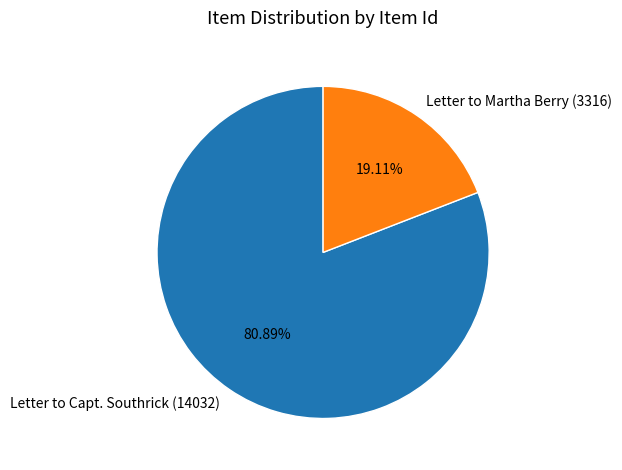

Is it true that Letter to Capt. Southrick (14032) is 88% of the pie?

False